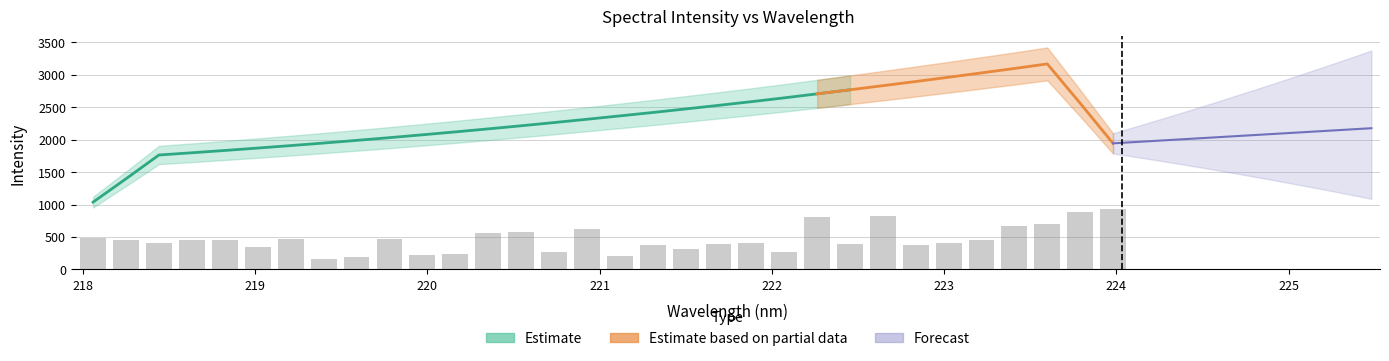

What is the greatest value displayed?

3311.8